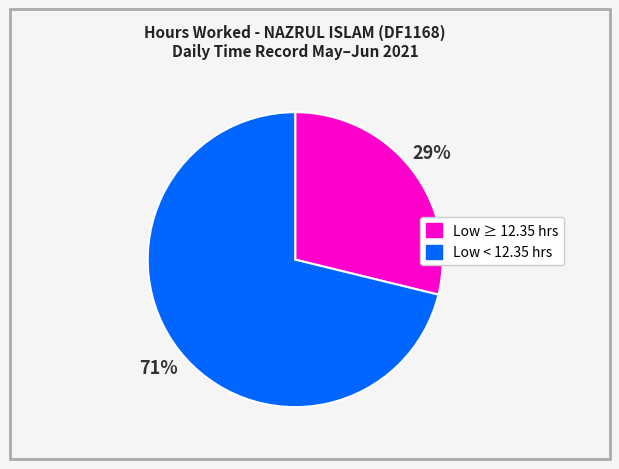

Is there a majority slice in this chart?

Yes